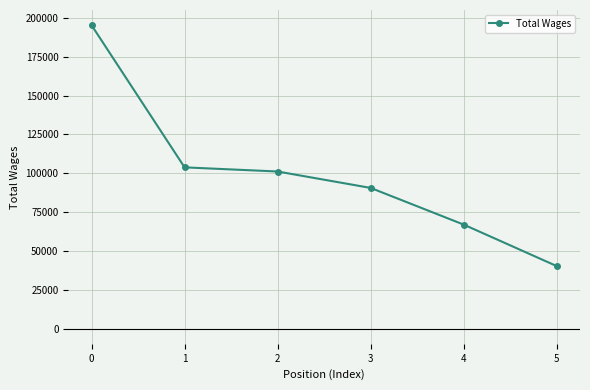

What is the approximate value at 2?

101170